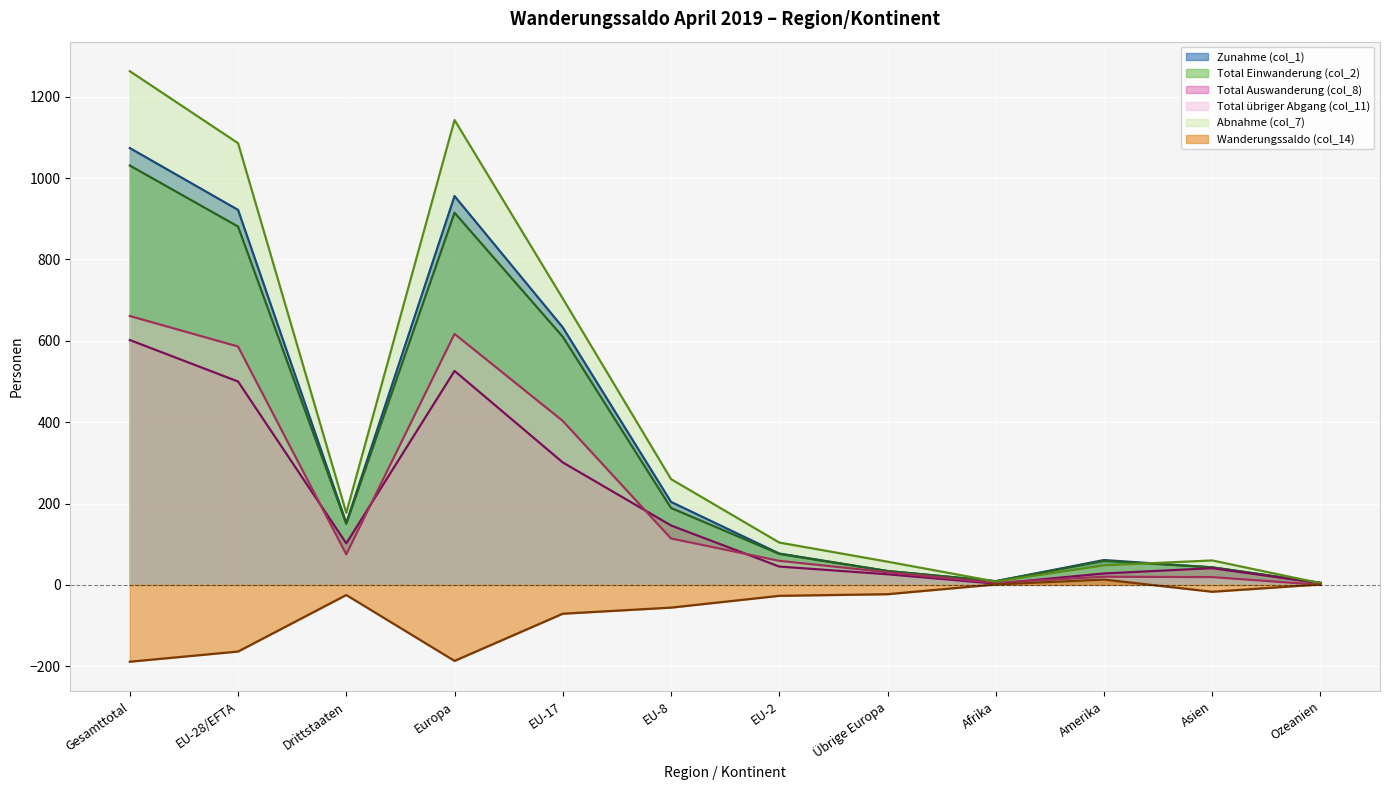

Where is Wanderungssaldo (col_14) nearest to the value -88?

EU-17